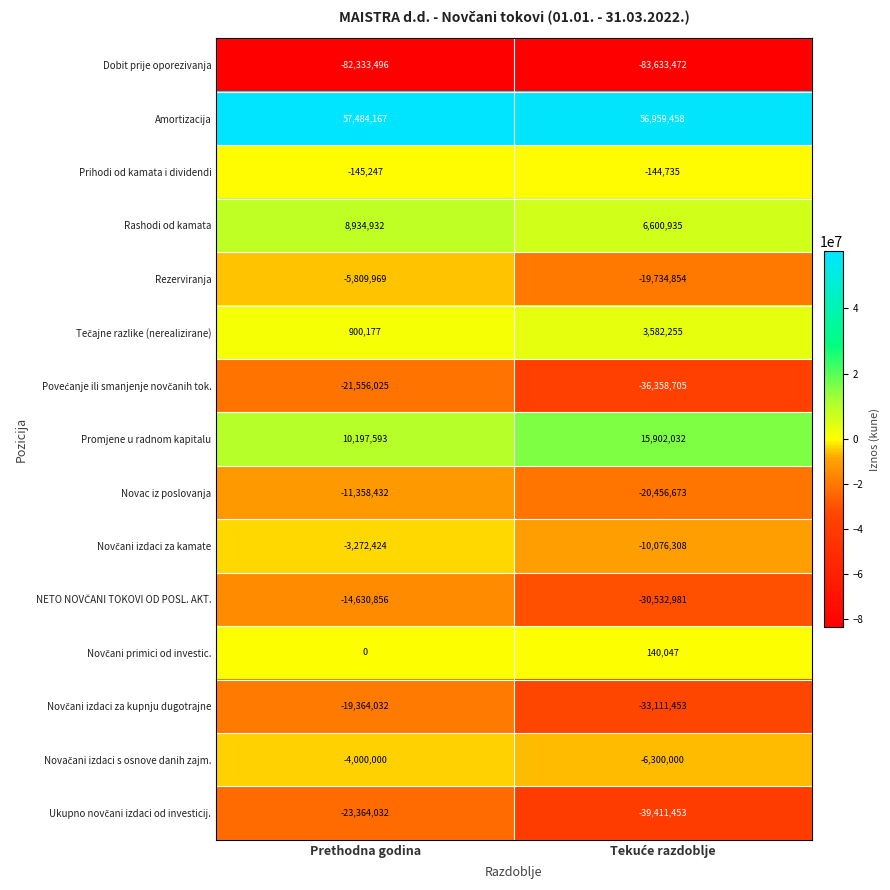

At which category is the sum across all series the highest?

Prethodna godina